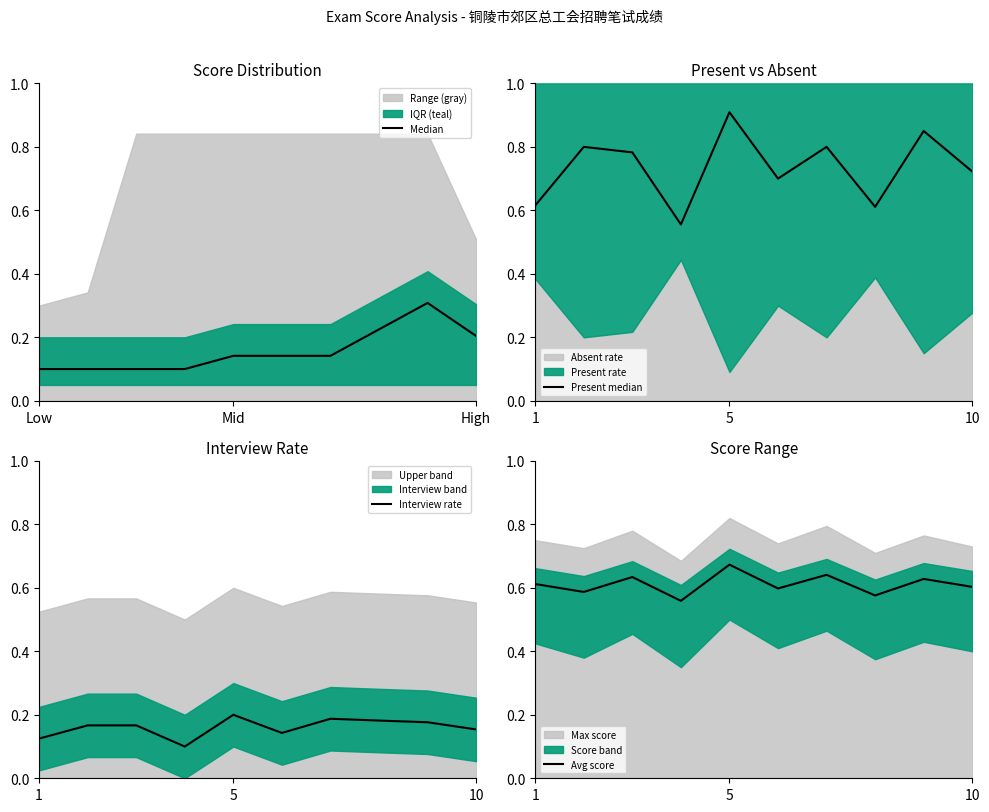

The Interview rate series shows 0.0 at 1. True or false?

False